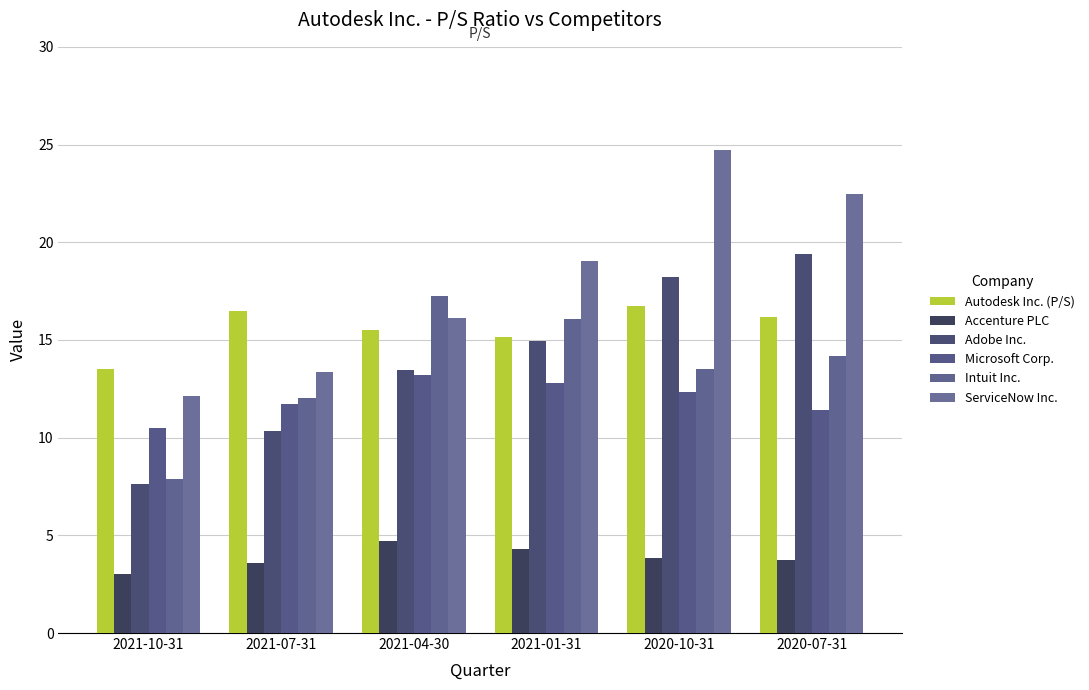

What is the total value across all series at 2020-07-31?

87.4